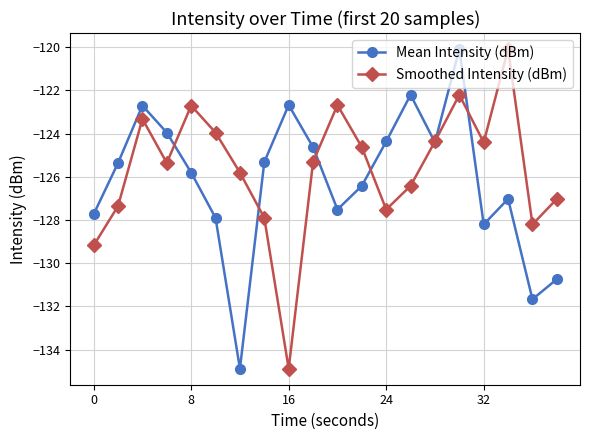

What is the difference between the maximum and minimum values in the Smoothed Intensity (dBm) series?

14.8